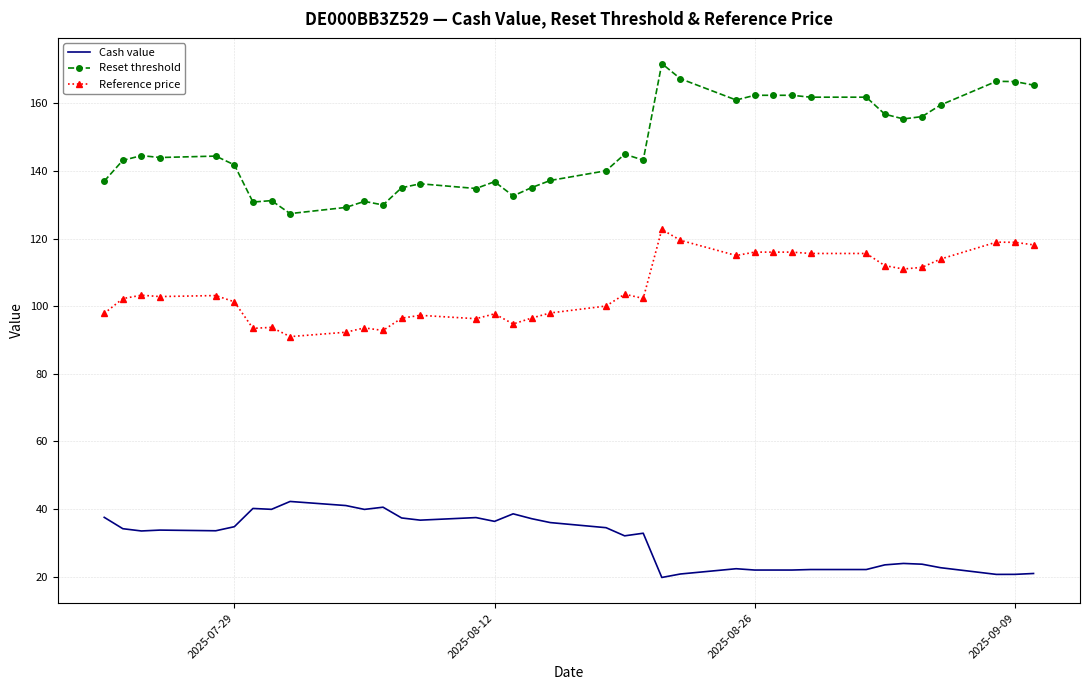

Which series has the widest spread of values?

Reset threshold